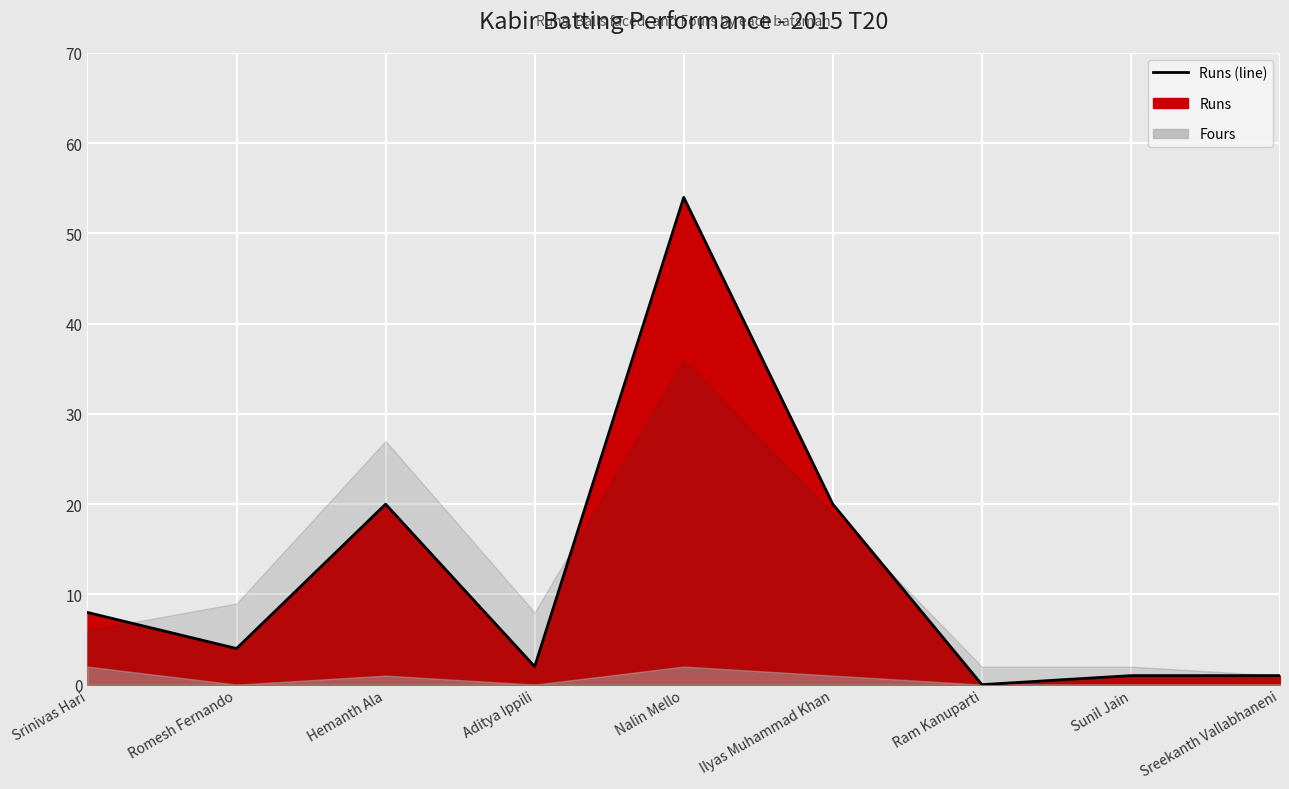

What is the ratio of the value at Ilyas Muhammad Khan to the value at Sreekanth Vallabhaneni?

20.0